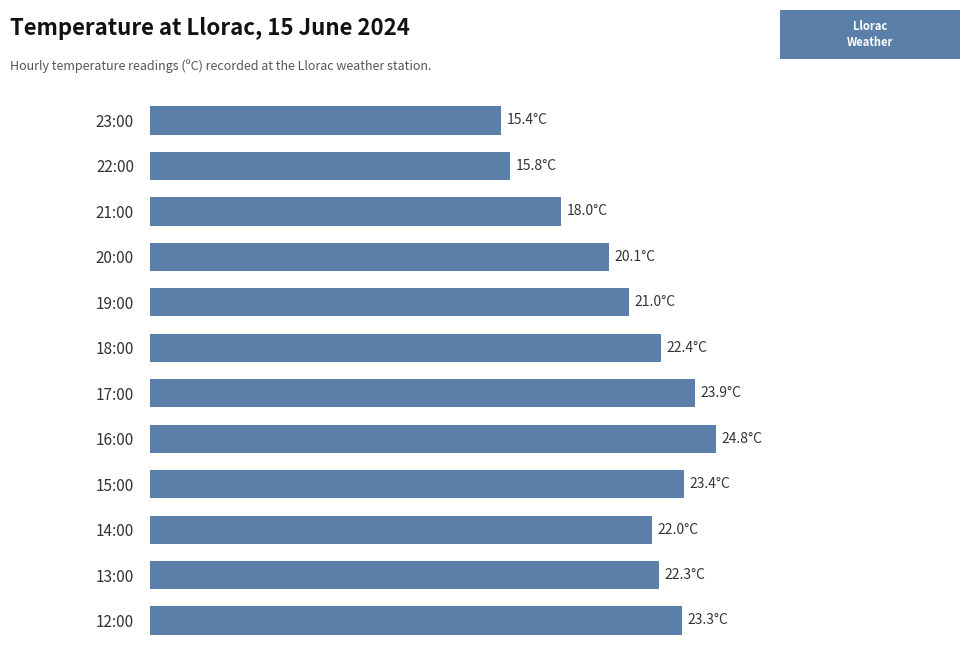

Are the bars horizontal?

Yes